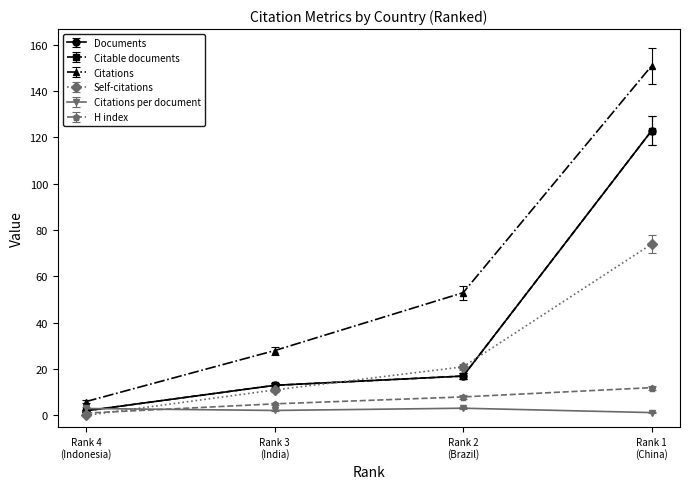

True or false: Citations and Self-citations intersect in this chart.

False